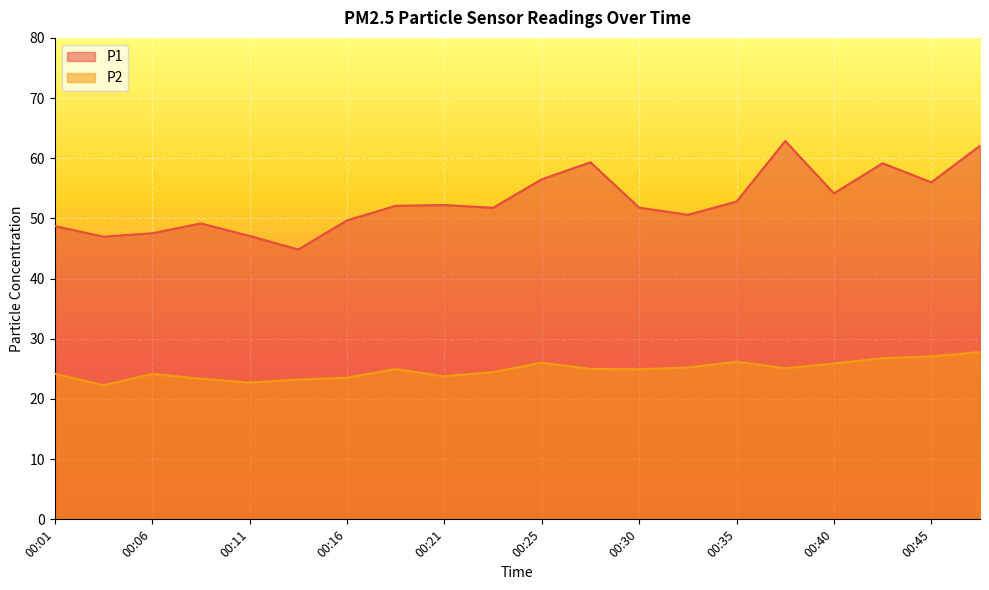

Where is the first local minimum for P2?

00:03